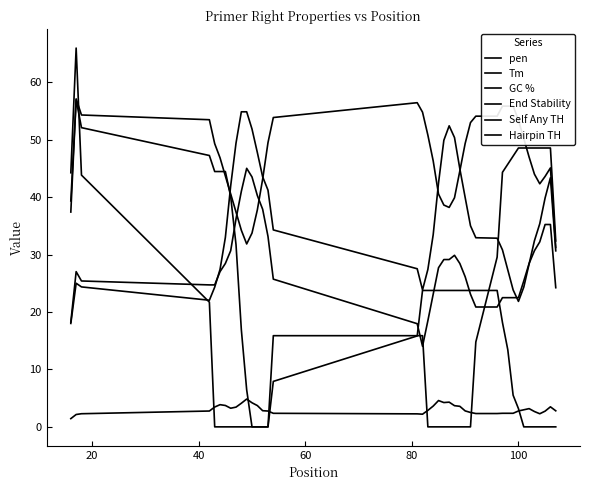

After their last crossing, which series has the higher values: Self Any TH or pen?

pen